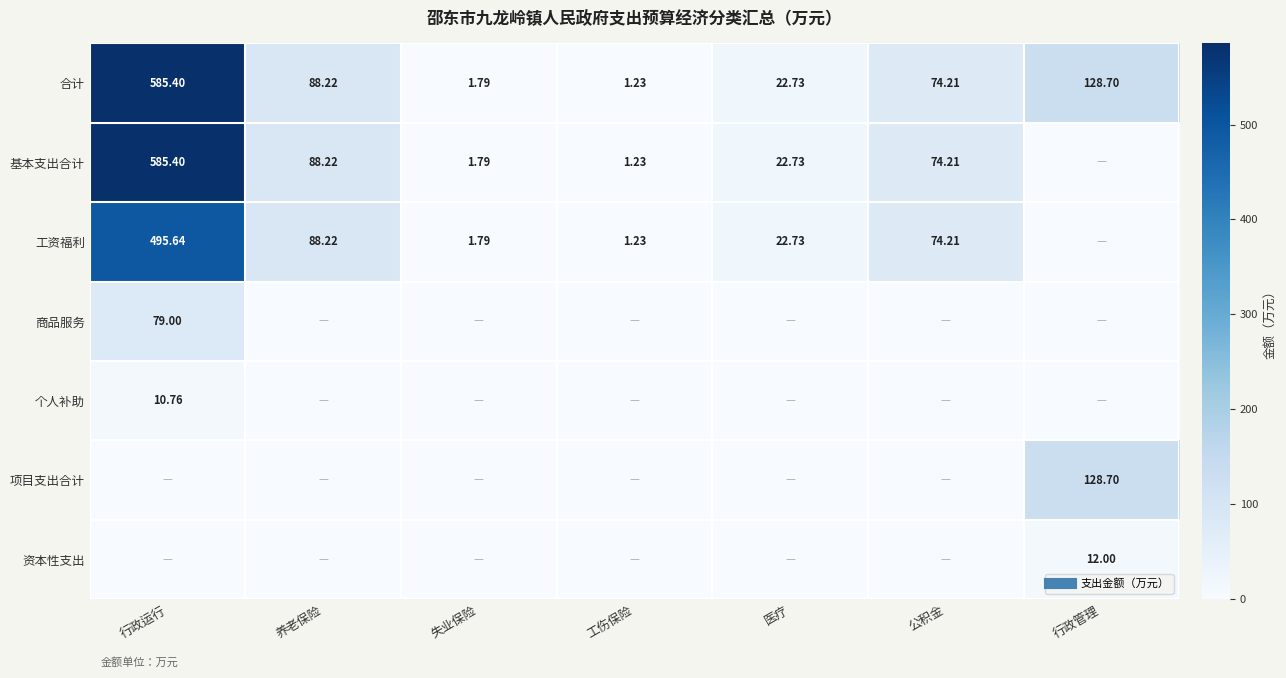

The 资本性支出 series shows 4.3 at 行政运行. True or false?

False